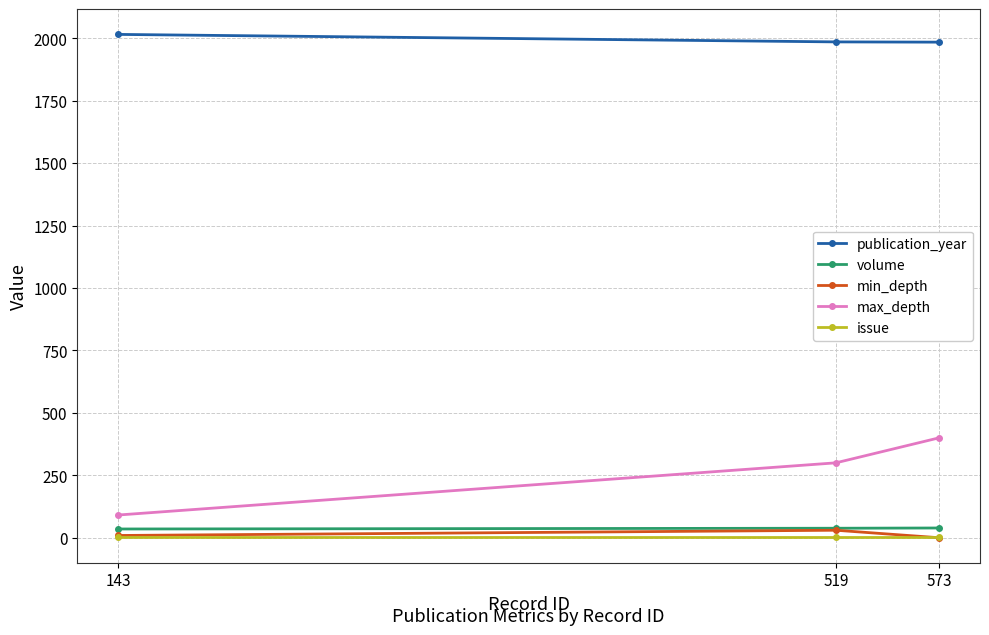

Is it true that min_depth equals 0 at 573?

True